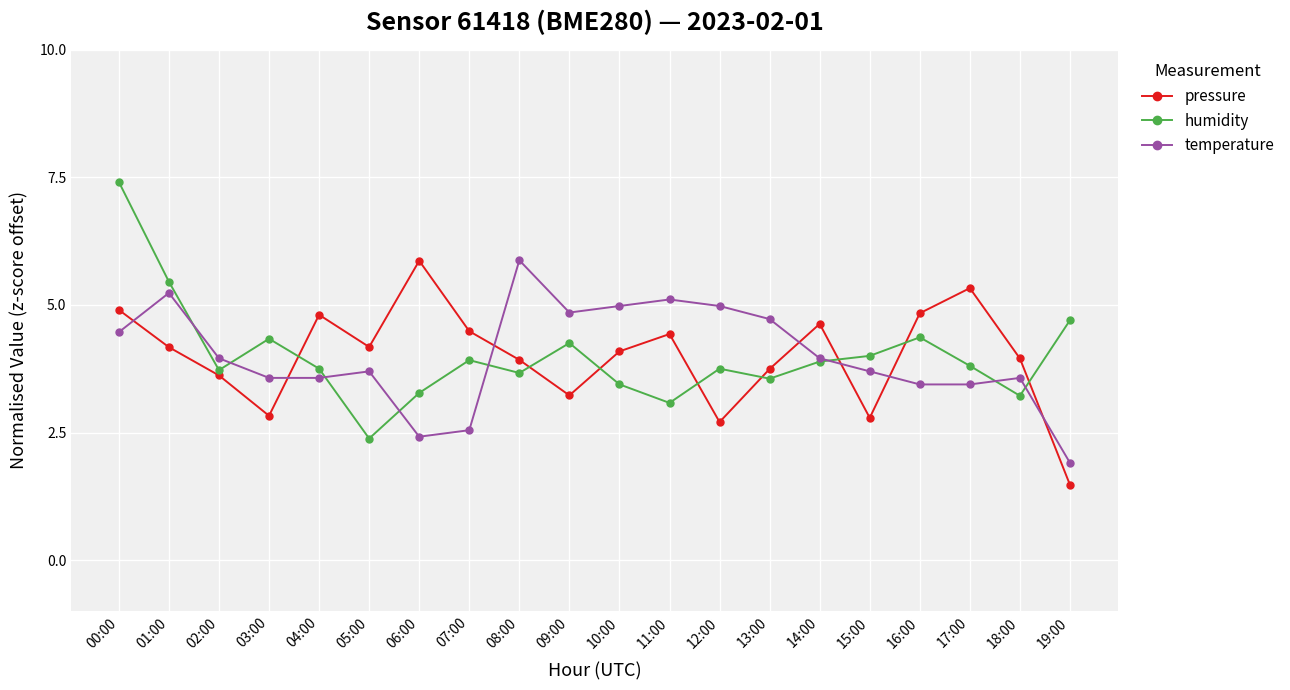

Count the number of data series in this chart.

3